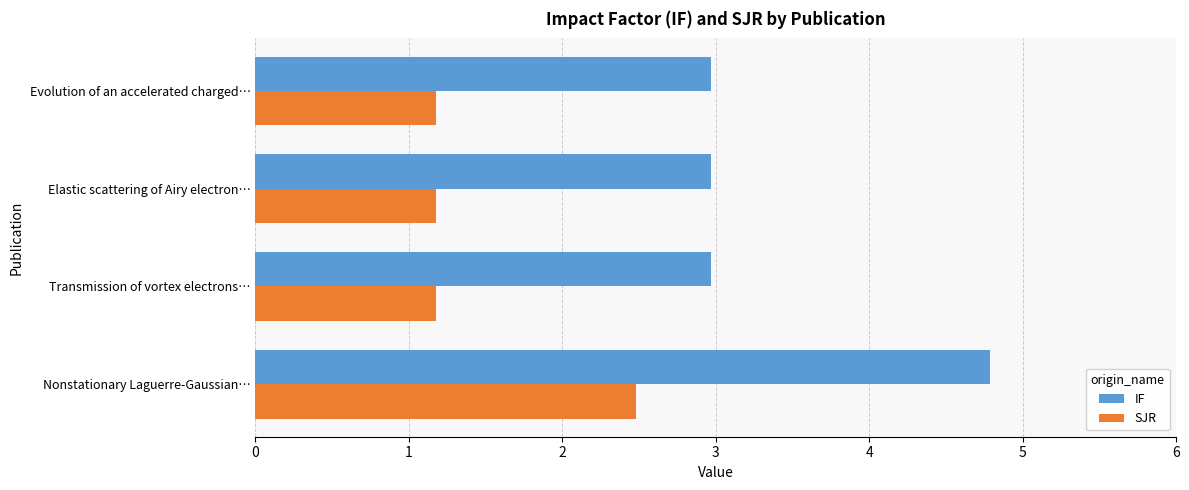

List the series in order of their peak value, highest first.

IF, SJR